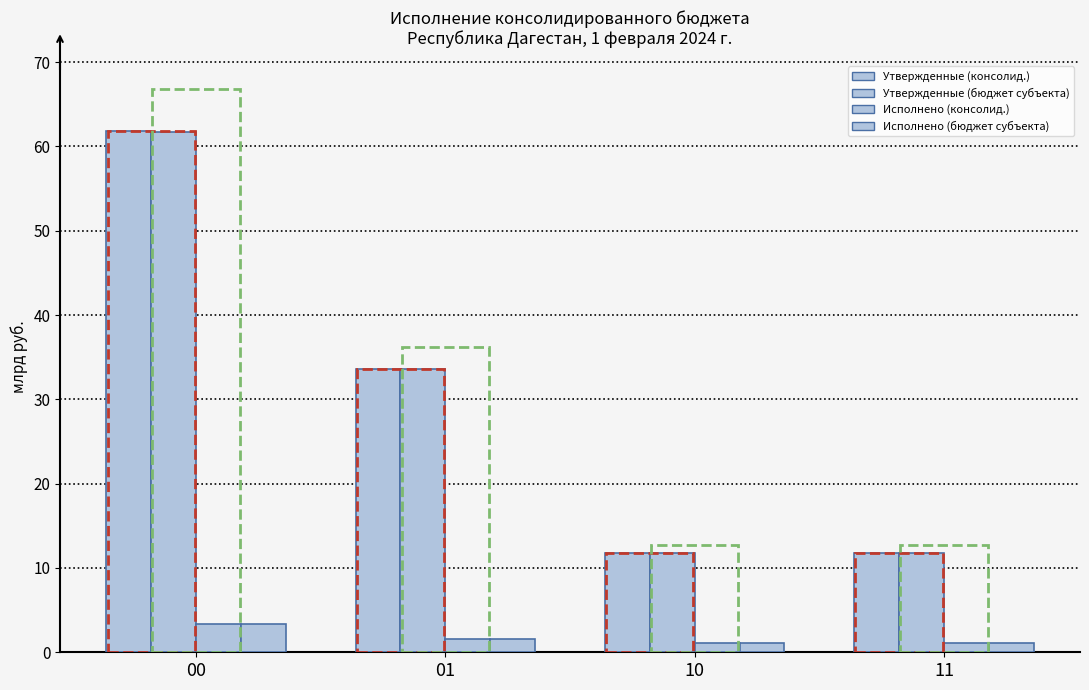

Are the bars horizontal?

No